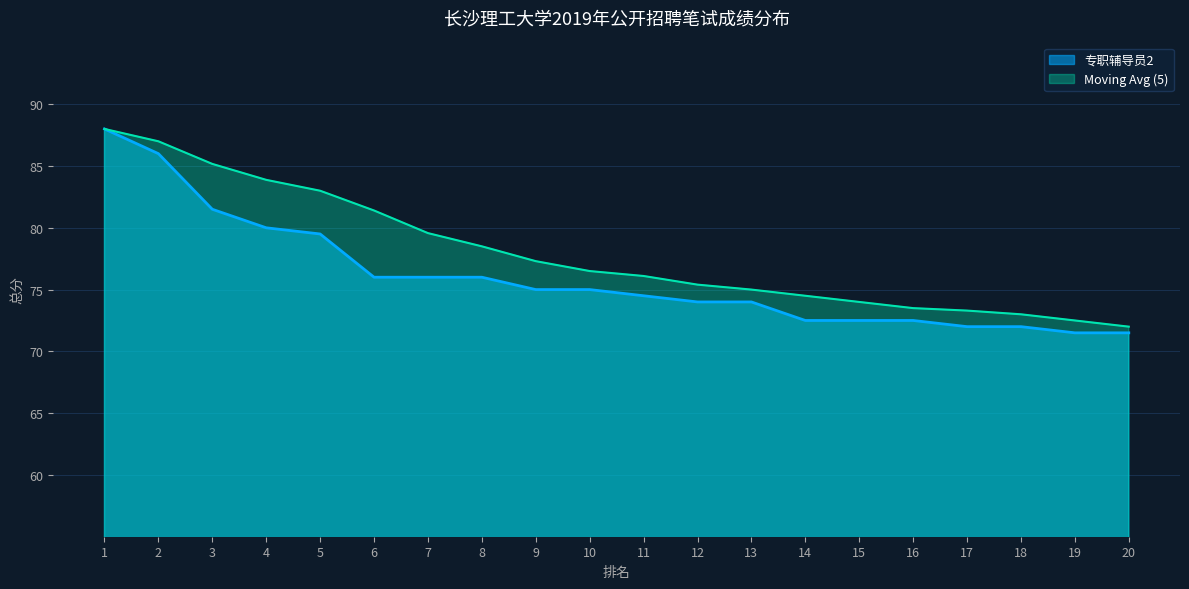

How many values in the 专职辅导员2 series are below 75?

10